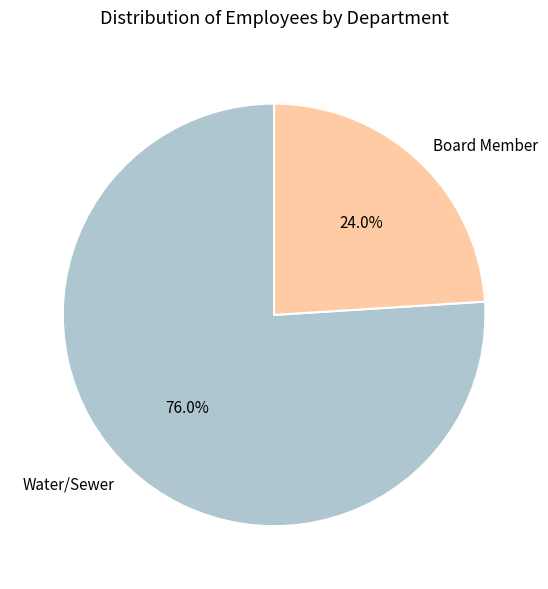

Which slice is the smallest?

Board Member